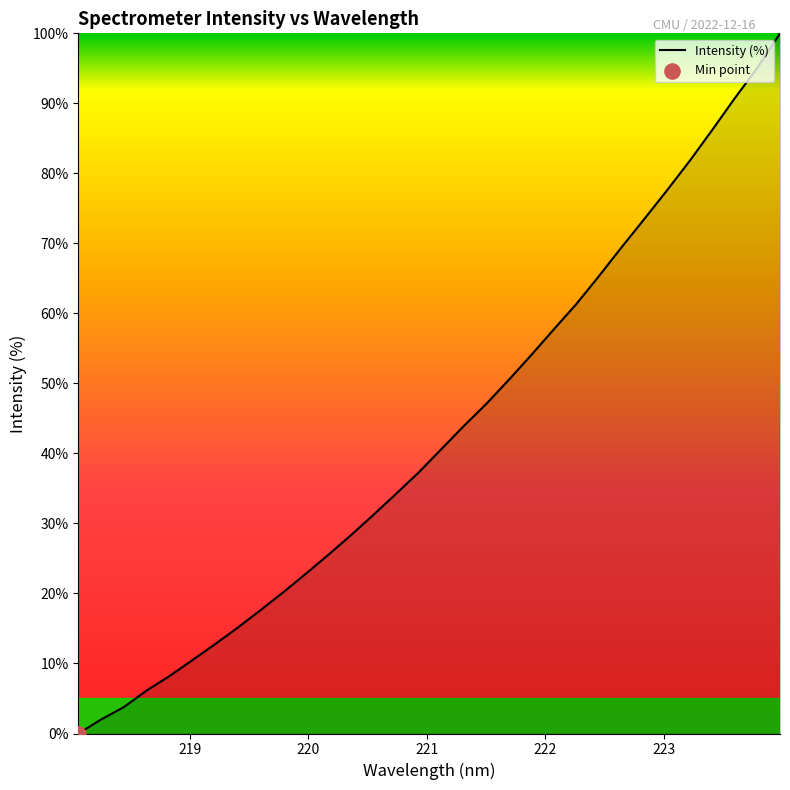

What is the difference between the maximum and minimum values?

100.0